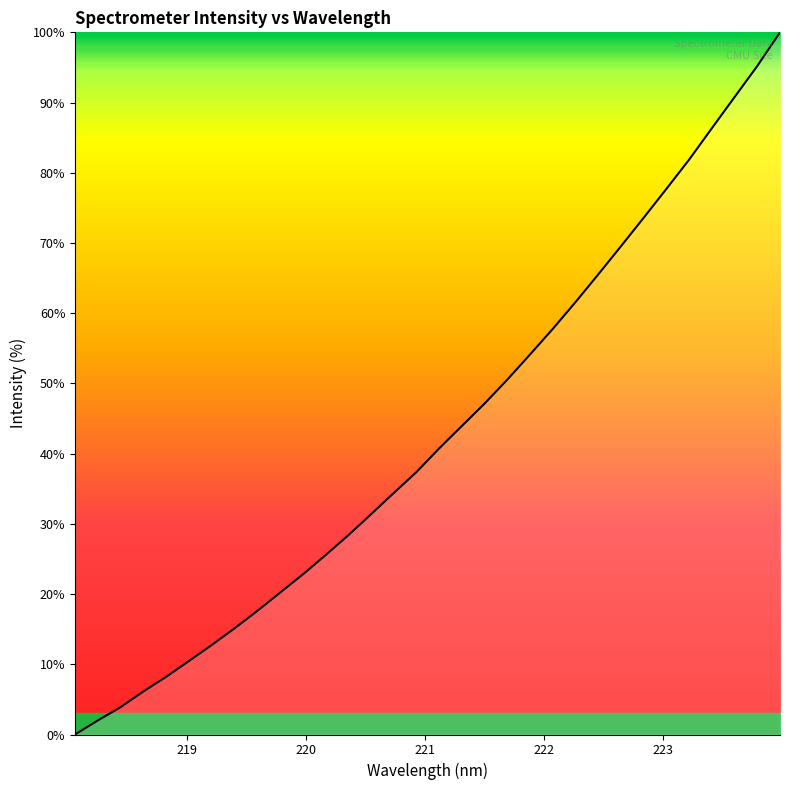

What is the difference between the maximum and minimum values?

100.0